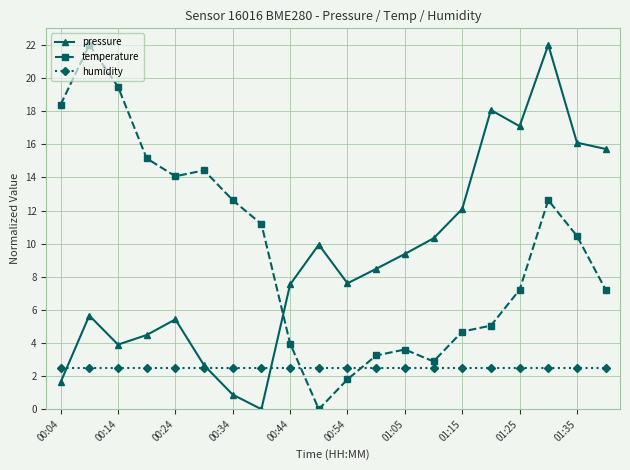

What is the value of the humidity point at the 18th from the left?

2.5